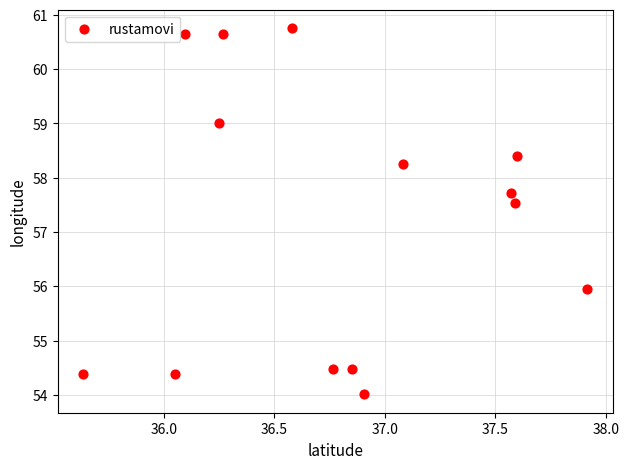

What is the range of X values (max minus min)?

2.3